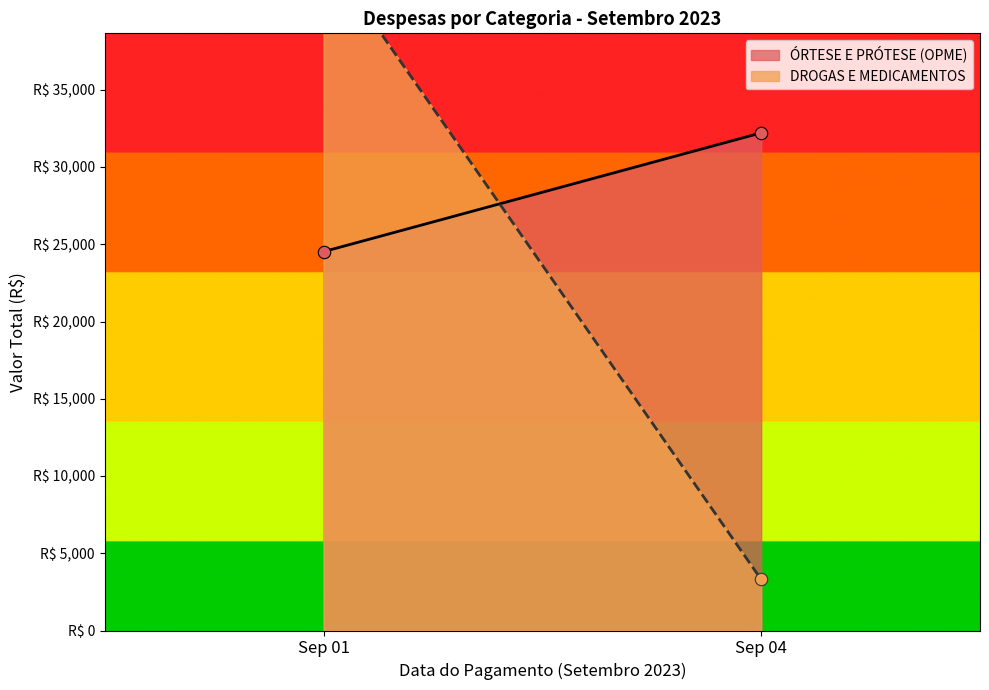

Which series contains the highest Y value?

DROGAS E MEDICAMENTOS